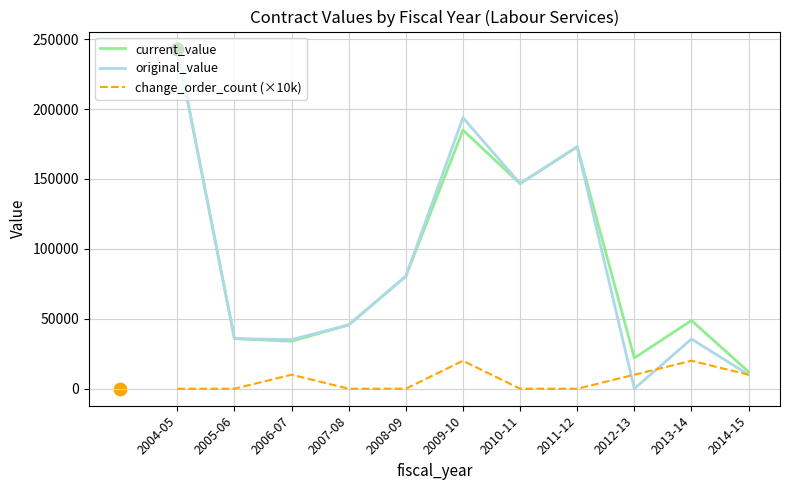

What are all the series names shown in the legend?

current_value, original_value, change_order_count (×10k)